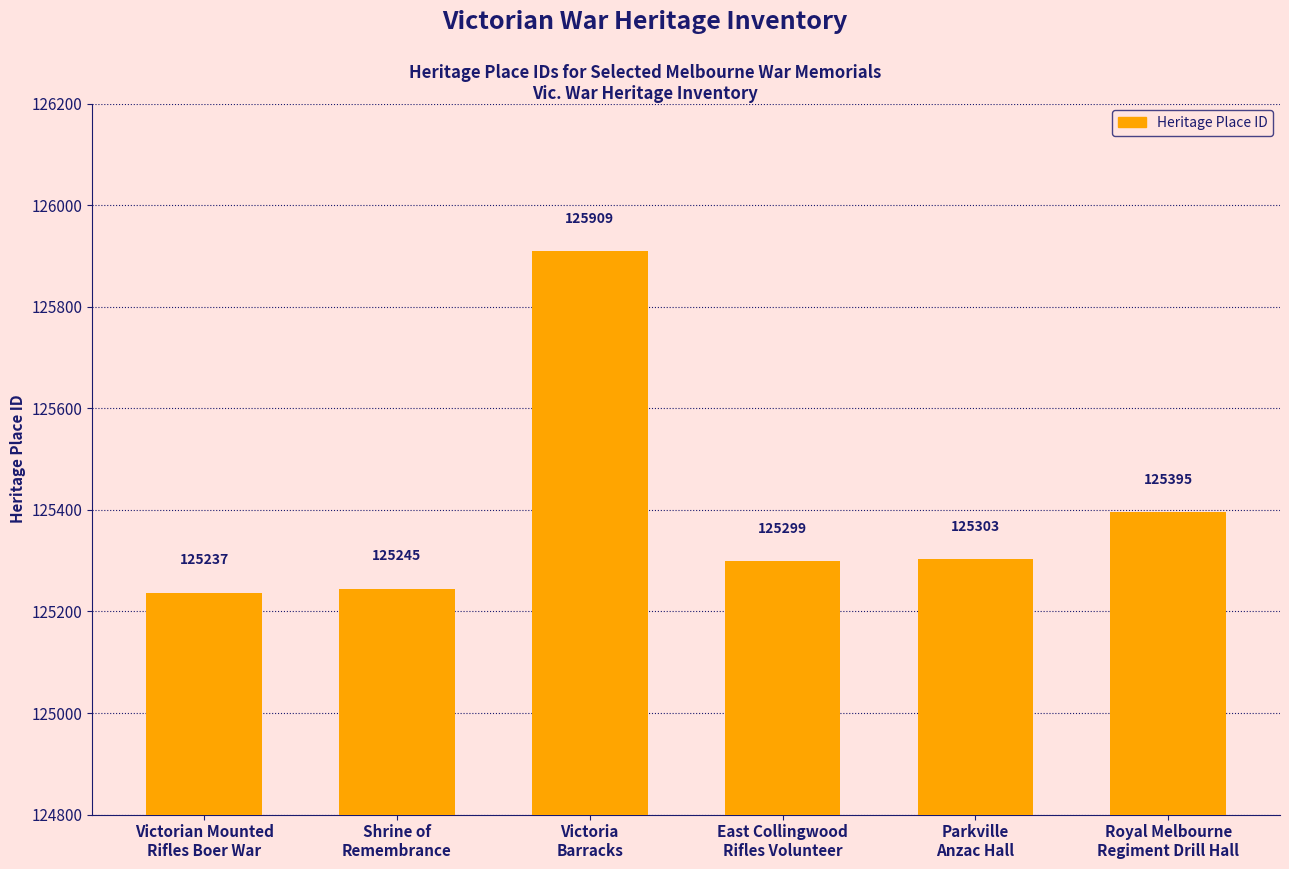

True or false: the data shows 125909 at Victoria
Barracks.

True